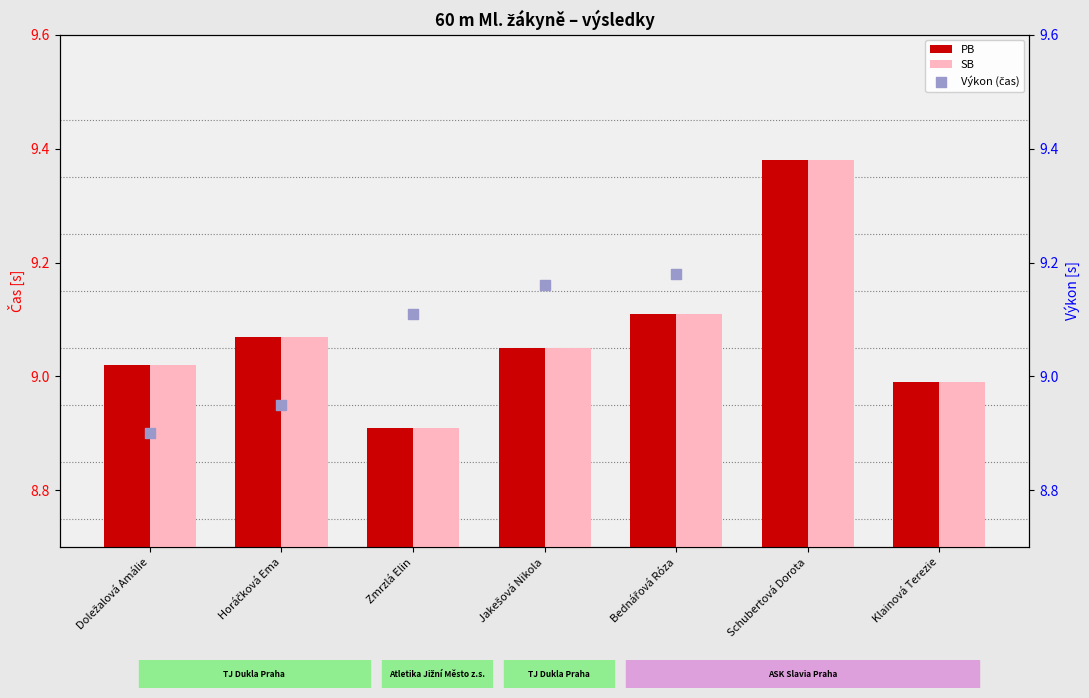

Which series reaches the maximum Y coordinate?

PB